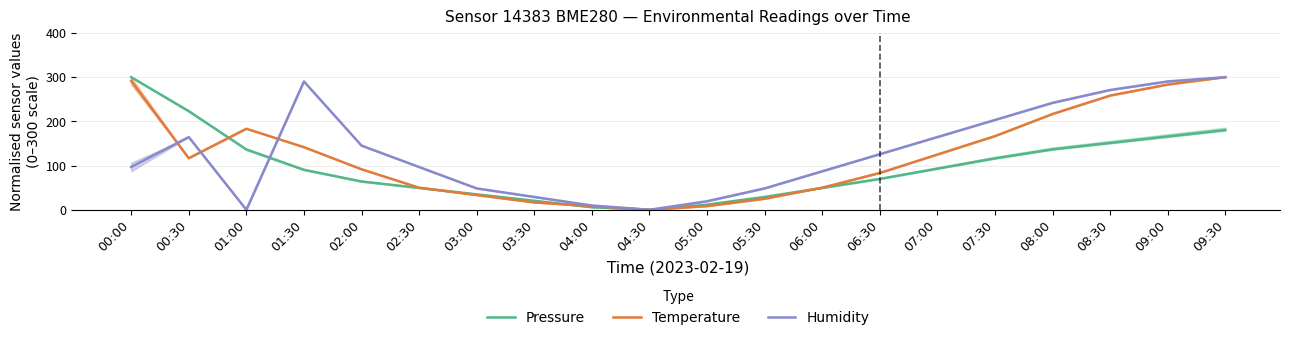

What is the highest value of the Temperature series?

300.0